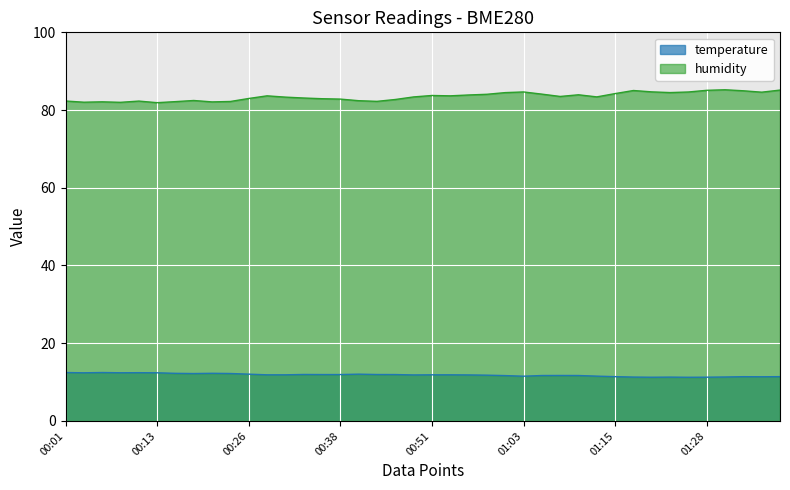

The humidity series shows 84.7 at 01:03. True or false?

True